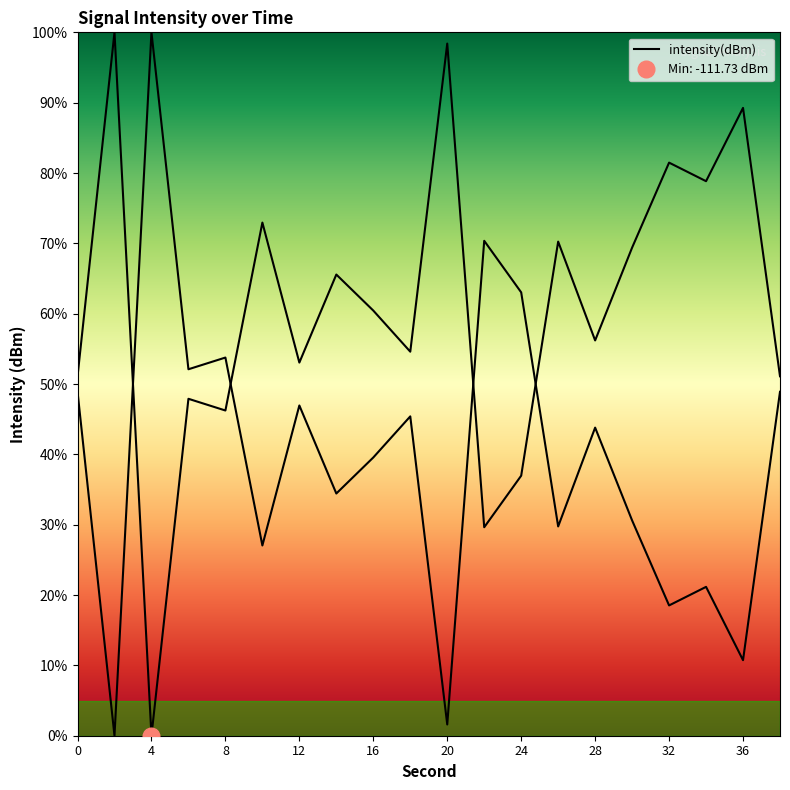

What is the value of the 11th point from the left?

98.4